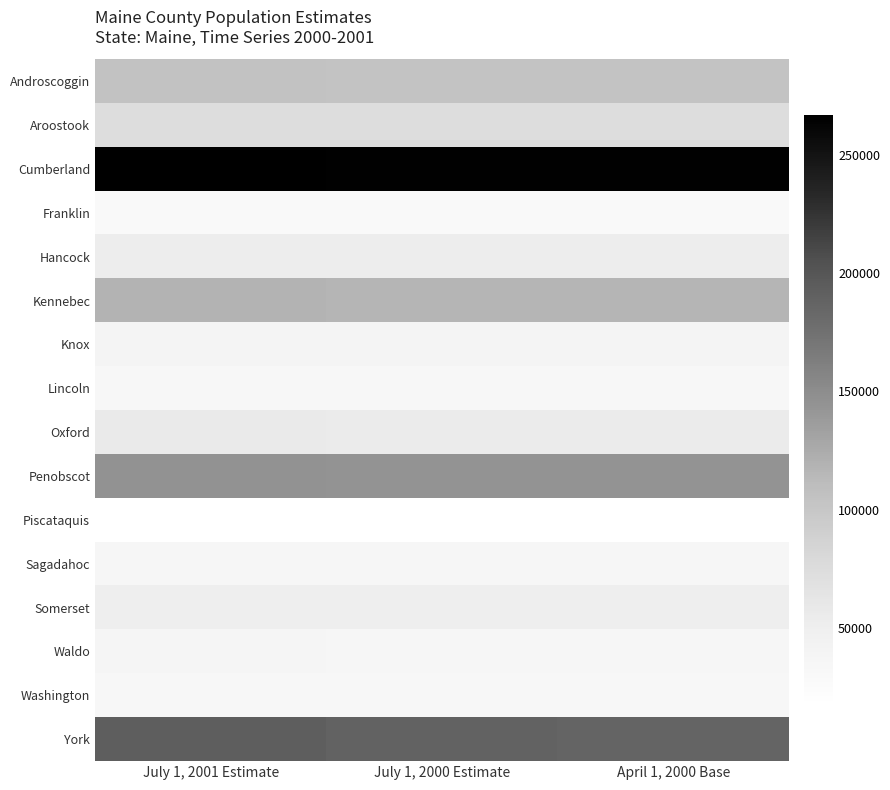

What is the spread (max minus min) of values at July 1, 2000 Estimate?

248619